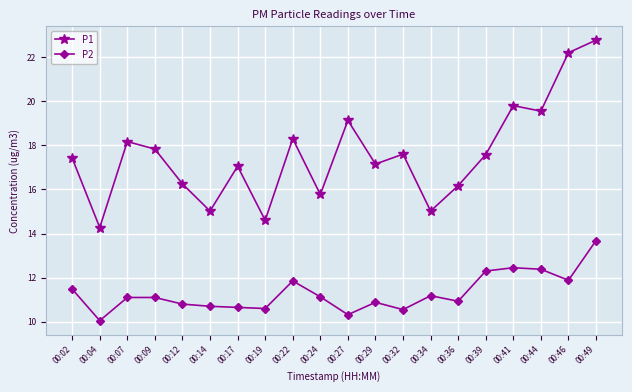

What is the value of the P2 point at the 12th from the left?

10.9